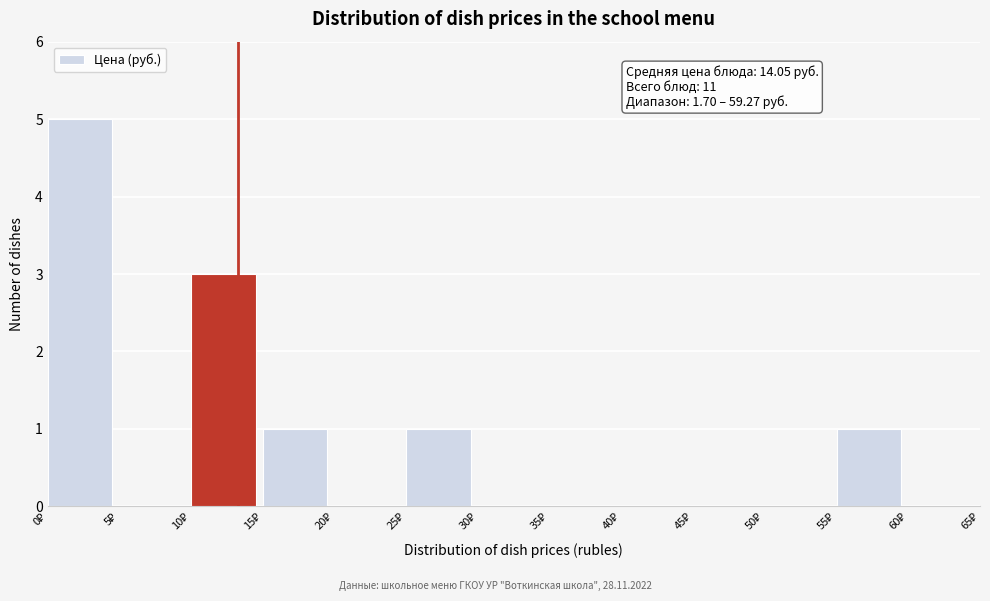

Over which range of the x-axis is the bar tallest?

0 to 5